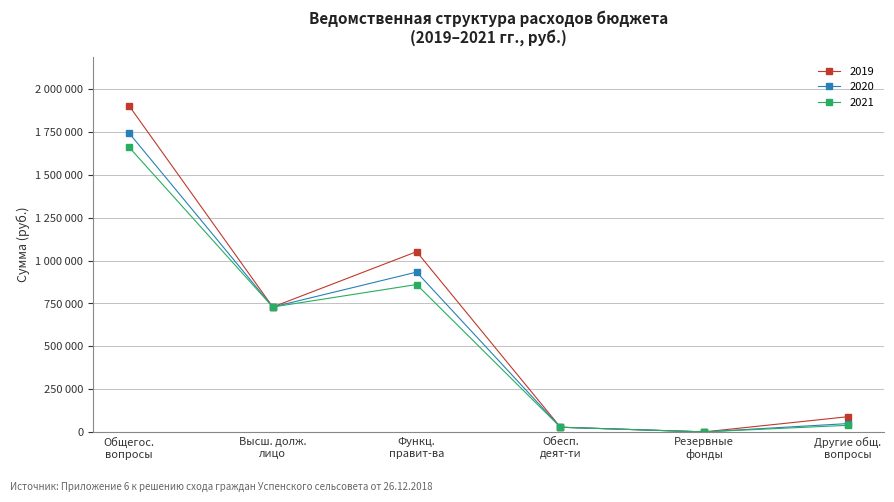

List the series in order of their peak value, lowest first.

2021, 2020, 2019